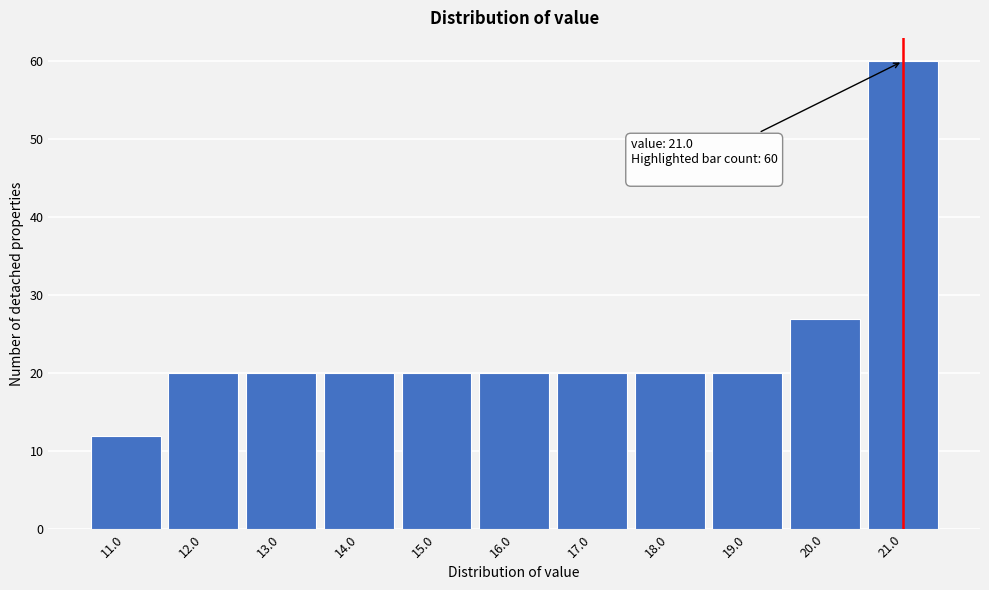

Which range on the x-axis has the tallest bar?

20.5 to 21.5